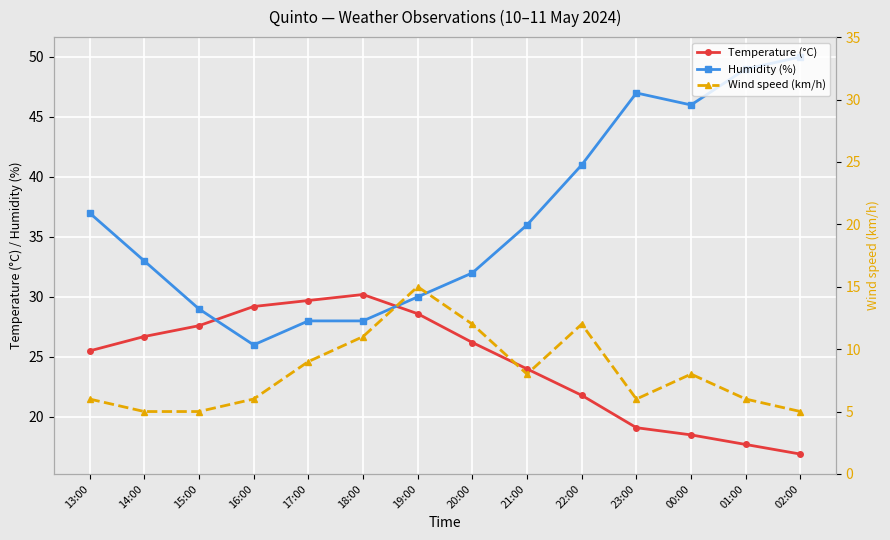

List the series in order of their overall mean, highest first.

Humidity (%), Temperature (°C), Wind speed (km/h)